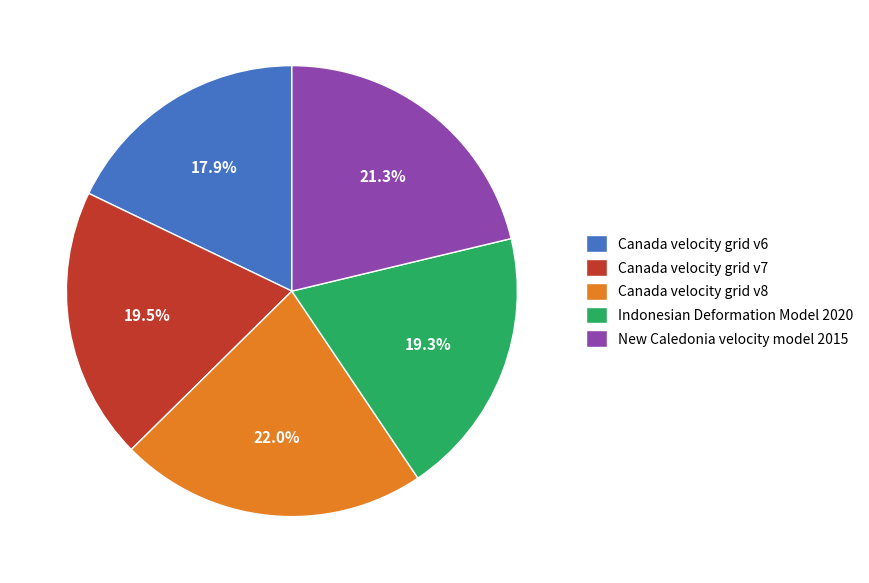

How many segments does this pie chart have?

5